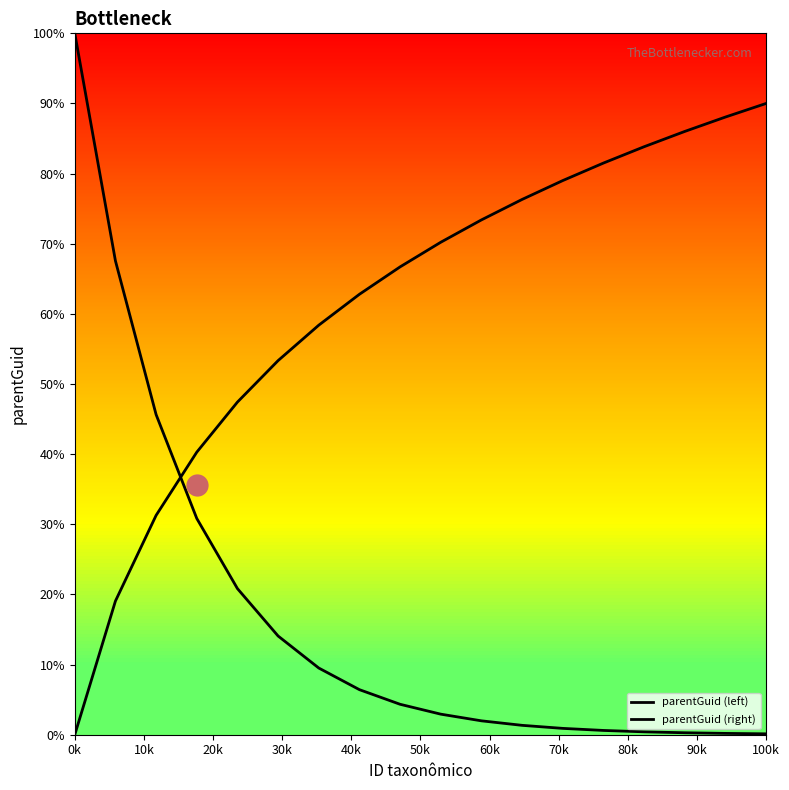

List the series in order of their peak value, lowest first.

parentGuid (right), parentGuid (left)